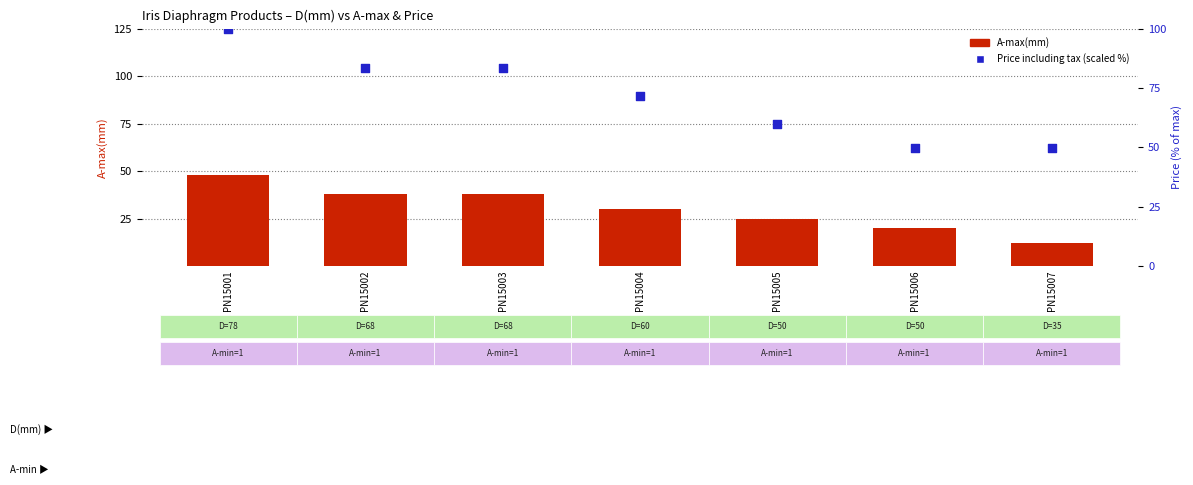

Which series has the largest Y range (max minus min)?

Price including tax (scaled %)